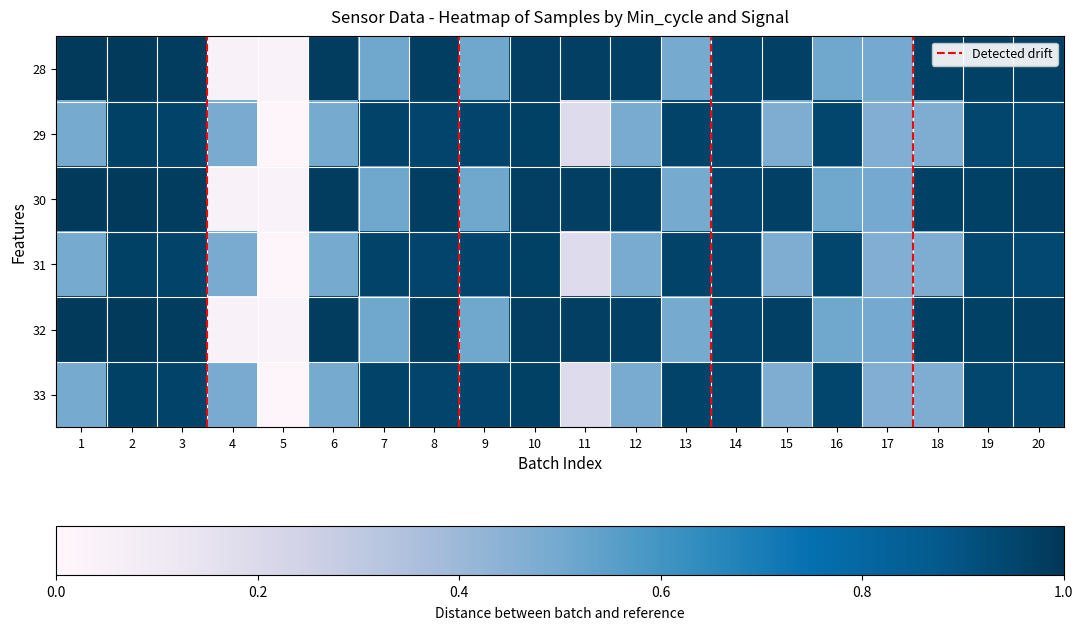

Is it true that 29 equals 1.0 at 19?

True